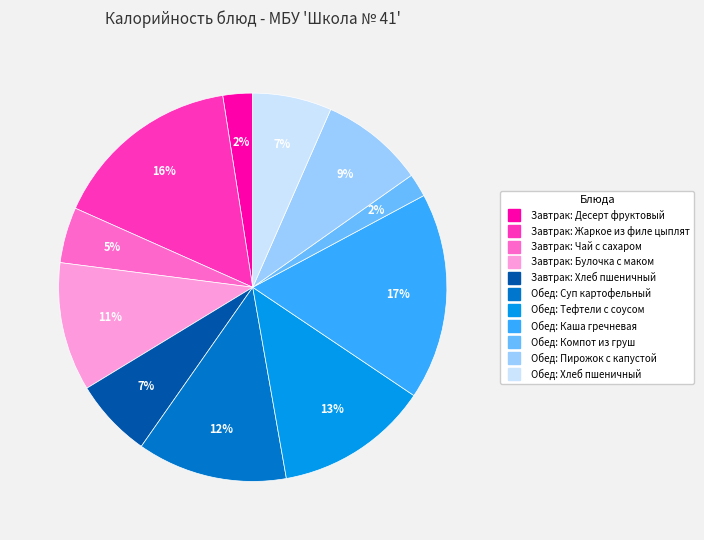

Does any single category account for the majority?

No